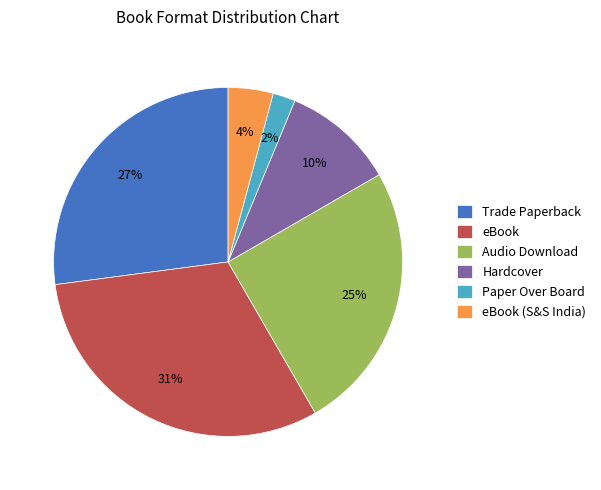

How many slices are in this pie chart?

6